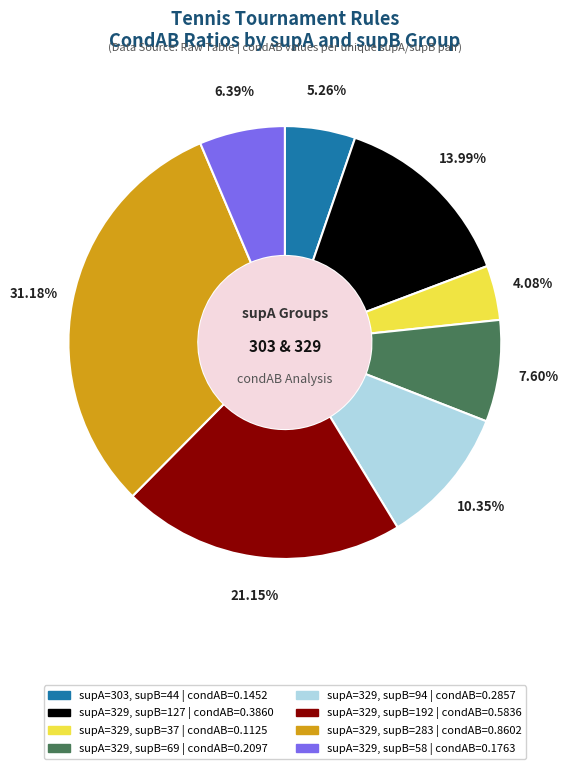

Is there a majority slice in this chart?

No